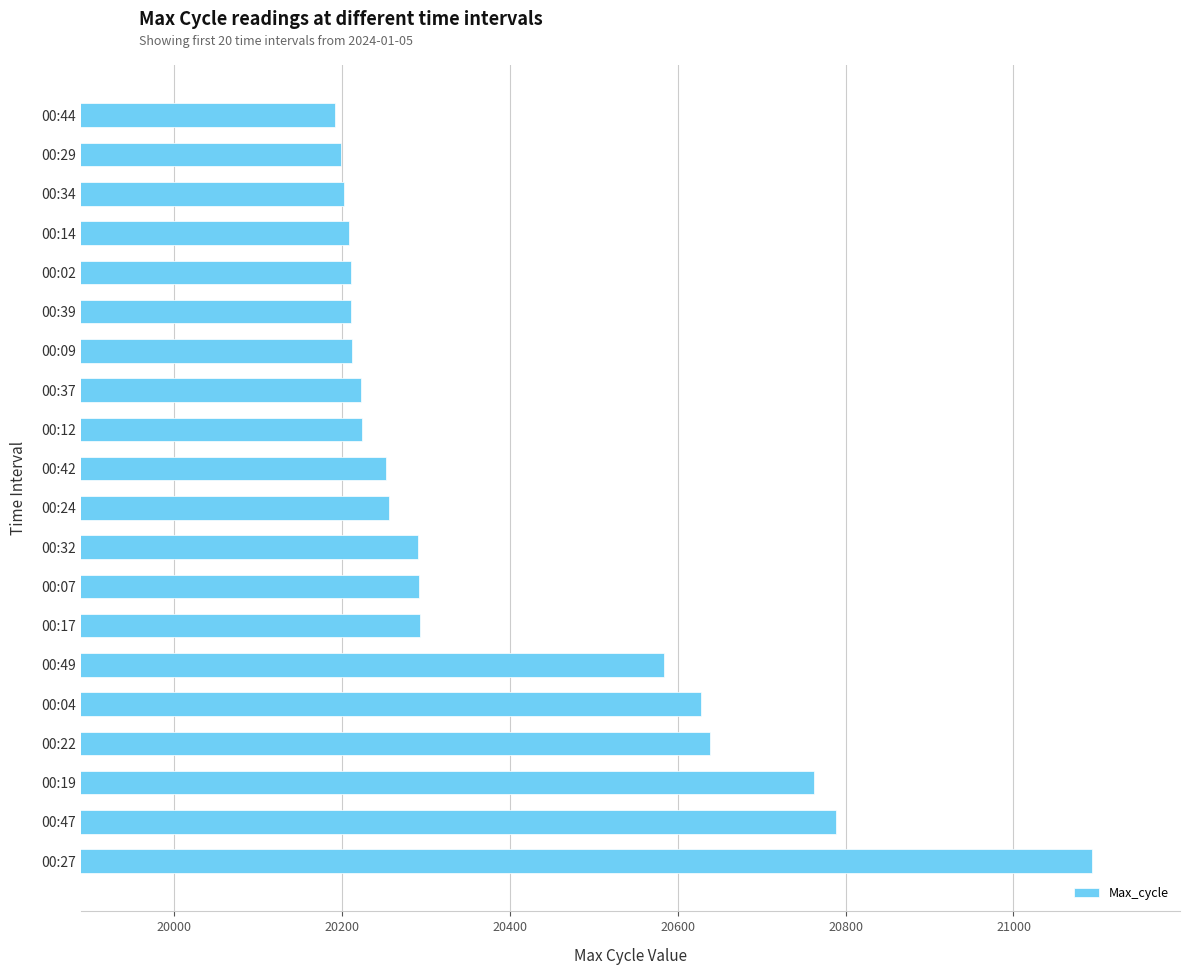

What is the change in value from 00:27 to 00:44?

-902